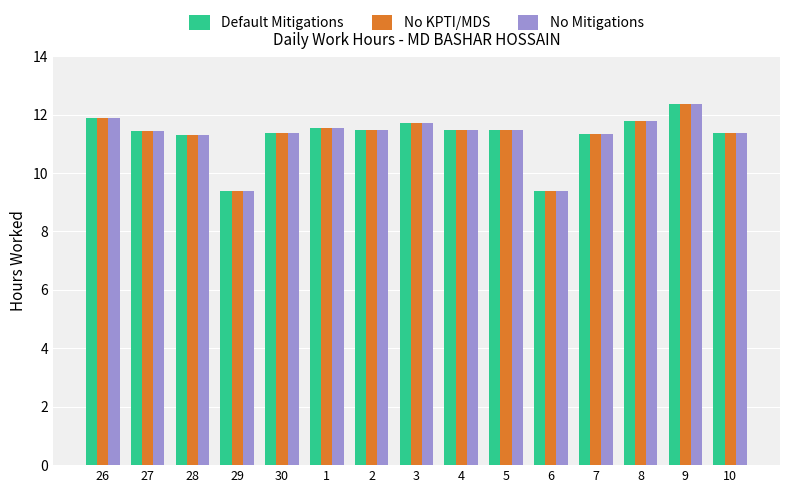

At which category is the sum across all series the highest?

9